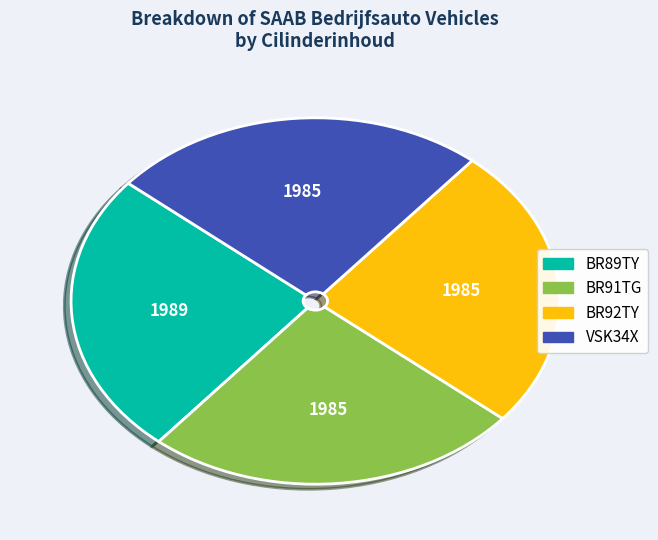

Does BR92TY account for over 50% of the chart?

No